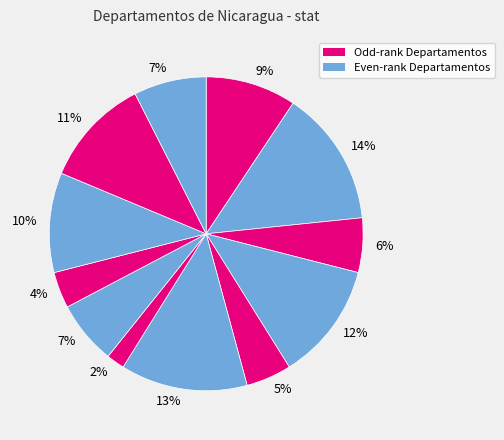

How many segments does this pie chart have?

12